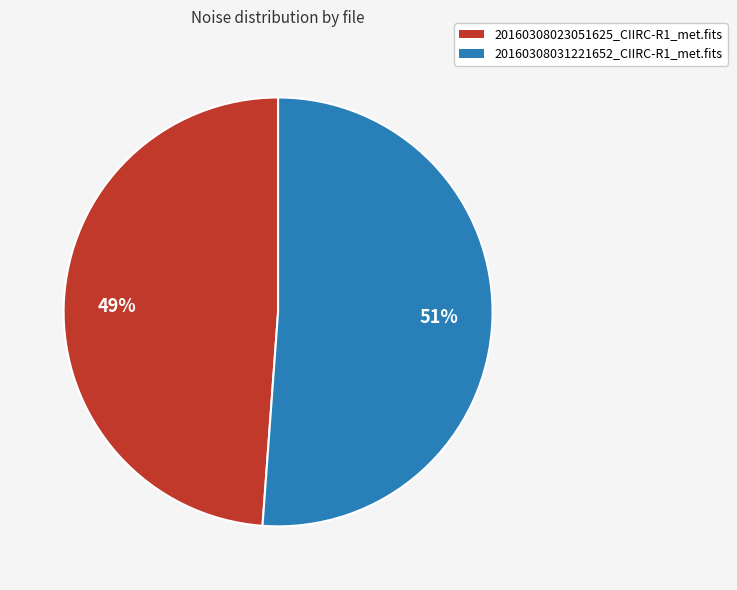

Which slice is the smallest?

20160308023051625_CIIRC-R1_met.fits